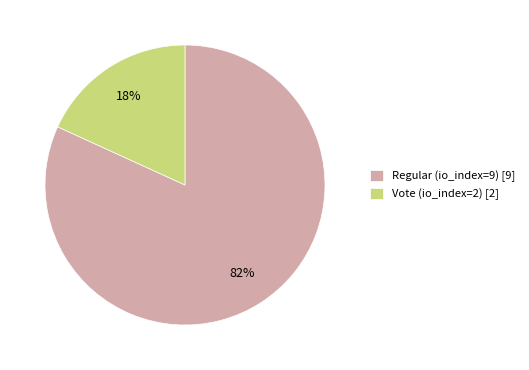

Rank the categories by value from highest to lowest.

Regular (io_index=9), Vote (io_index=2)